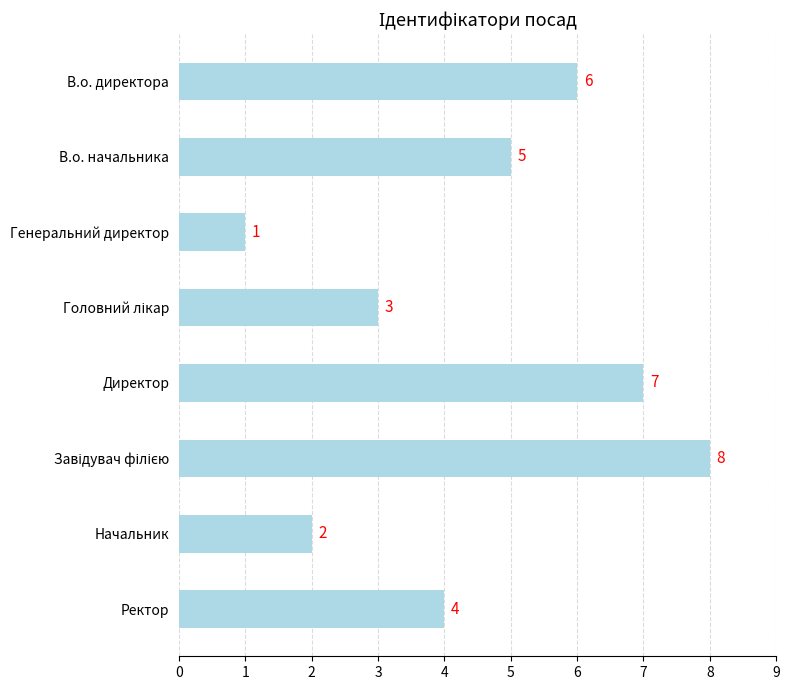

What is the difference between the maximum and minimum values?

7